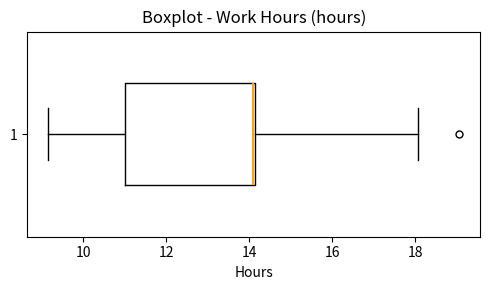

Transcribe this box plot: give where the median line is, the range the box spans, and where the two whiskers end, as read against the x-axis. The values are not printed on the chart, so give them approximately, as read against the axis.

median 14.2, box 11.0 to 14.2, whiskers 9.2 to 18.0